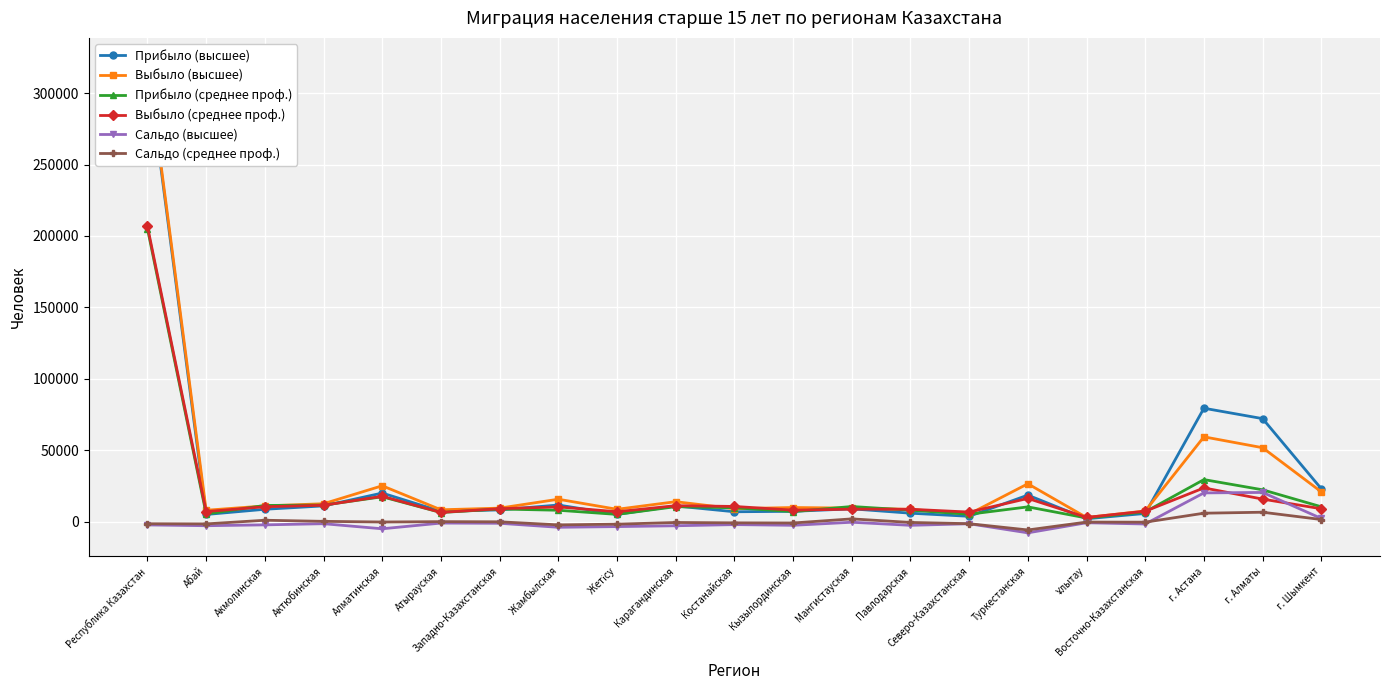

How many lines are shown in the chart?

6